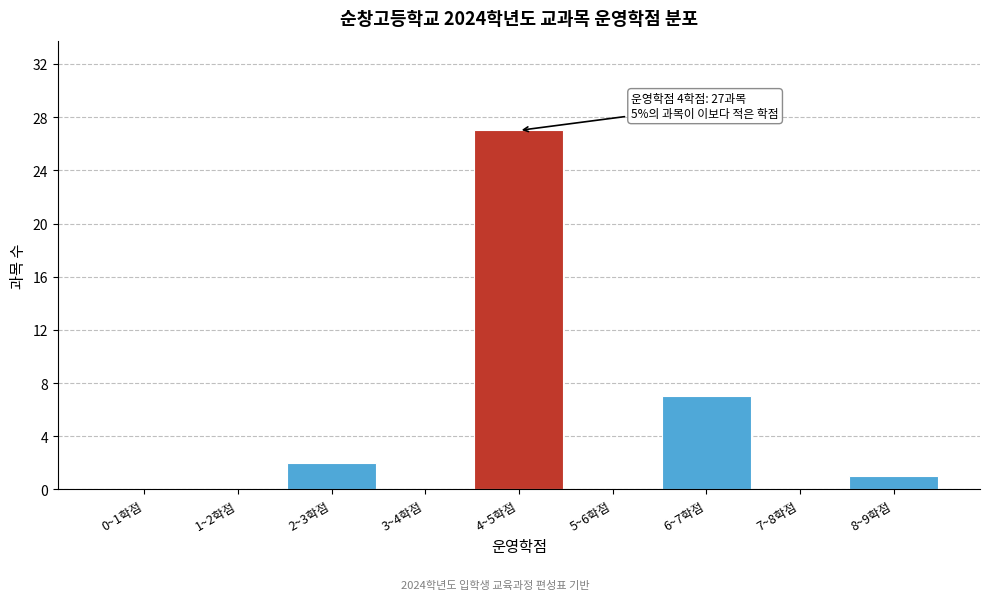

Reading left to right, what are all the values shown in this chart?

0~1학점=0	1~2학점=0	2~3학점=2	3~4학점=0	4~5학점=27	5~6학점=0	6~7학점=7	7~8학점=0	8~9학점=1